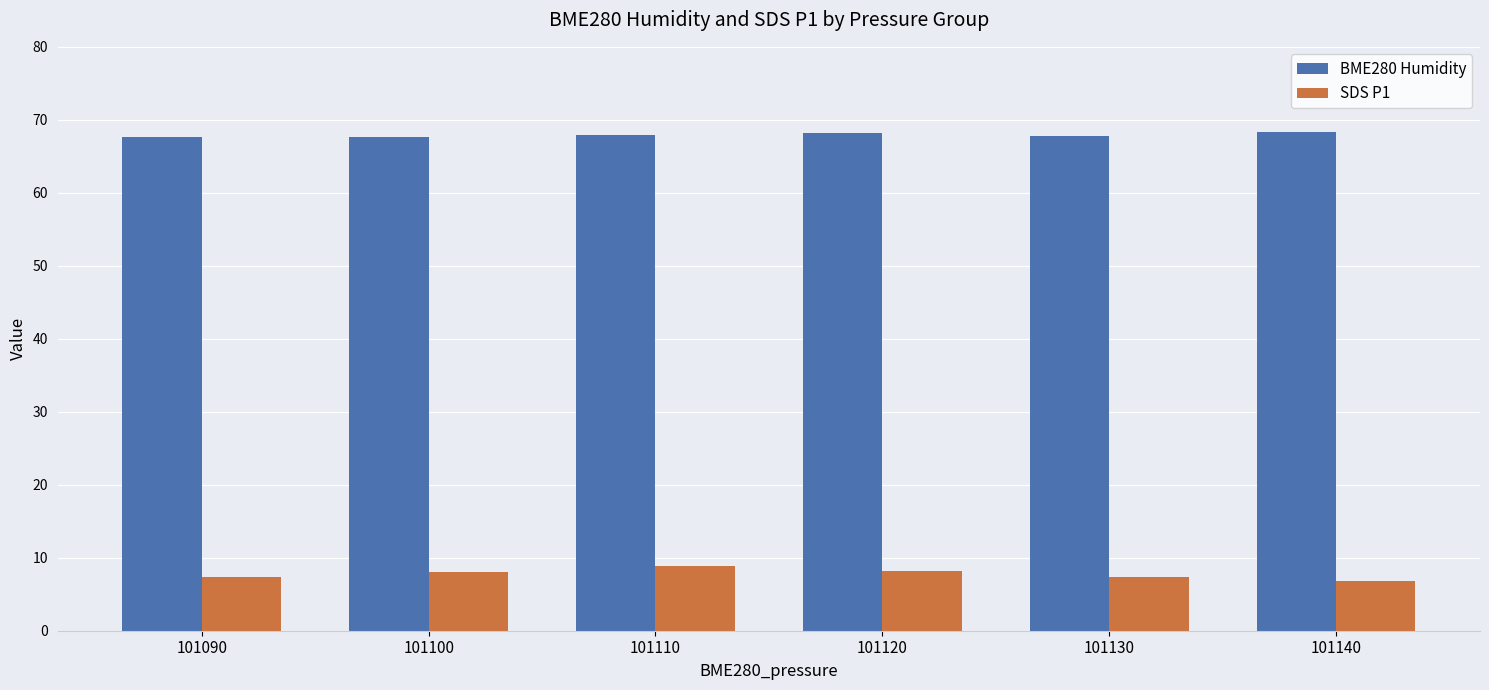

What is the total value across all series at 101090?

74.9